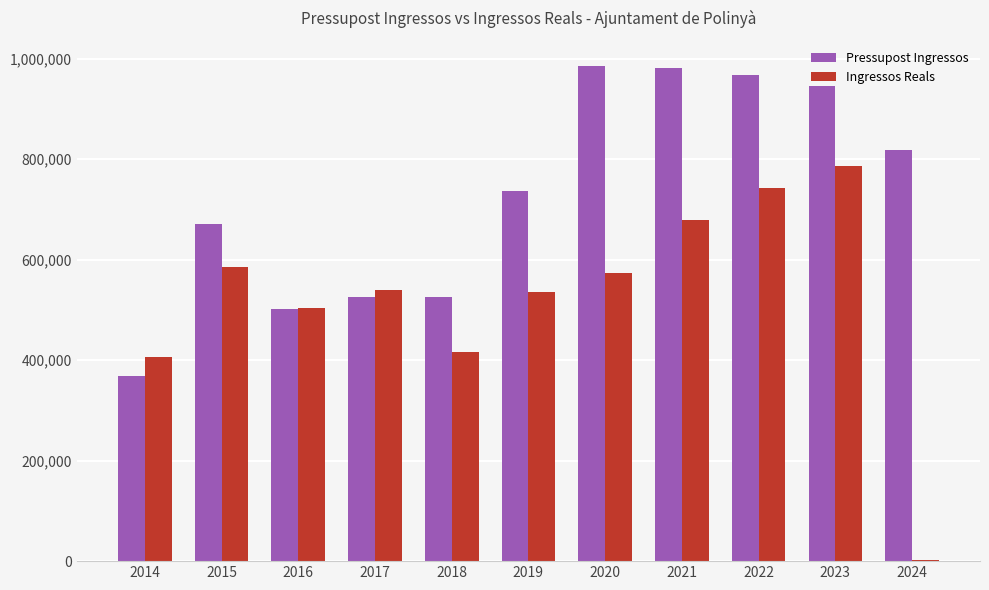

What is the sum of all Pressupost Ingressos values?

8026837.0